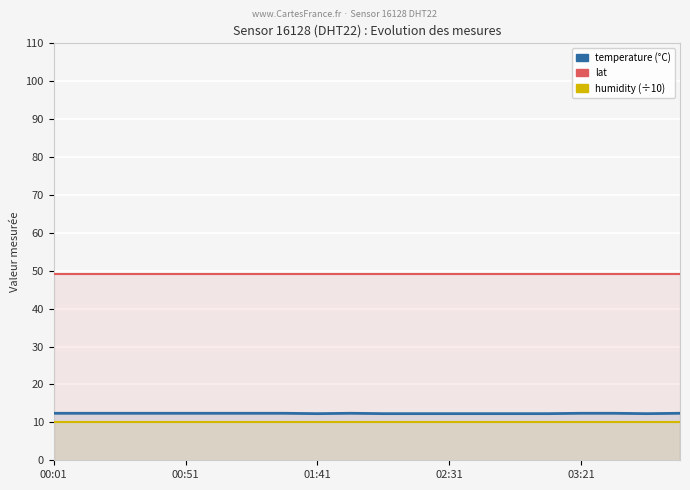

Which series has the largest total across all categories?

lat